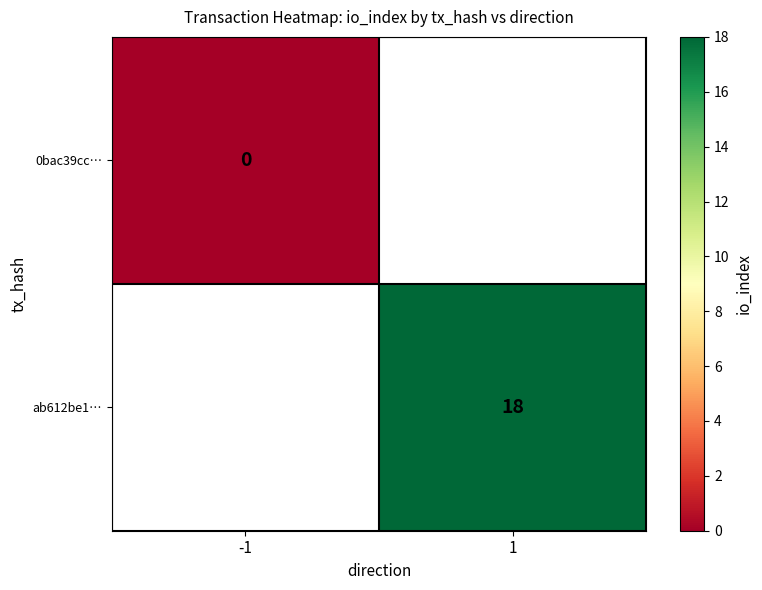

Is it true that ab612be1… equals 8 at 1?

False